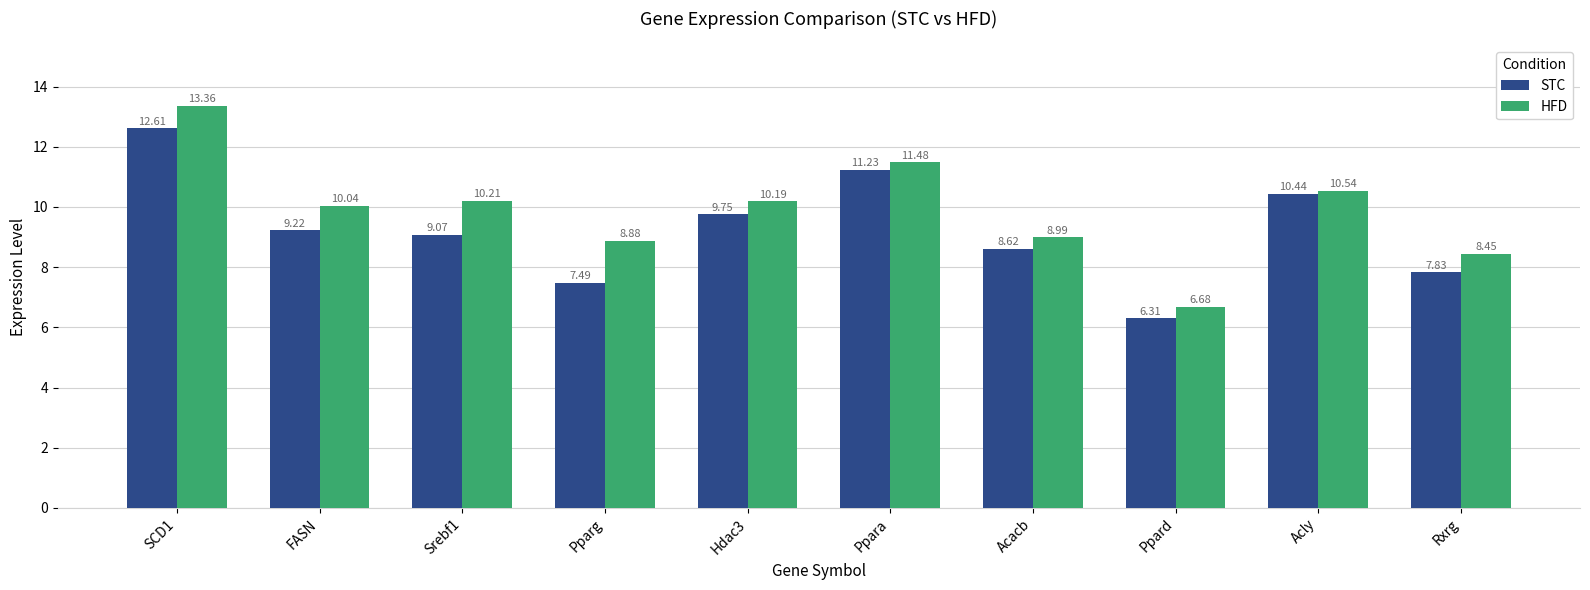

At which label does STC reach its minimum?

Ppard